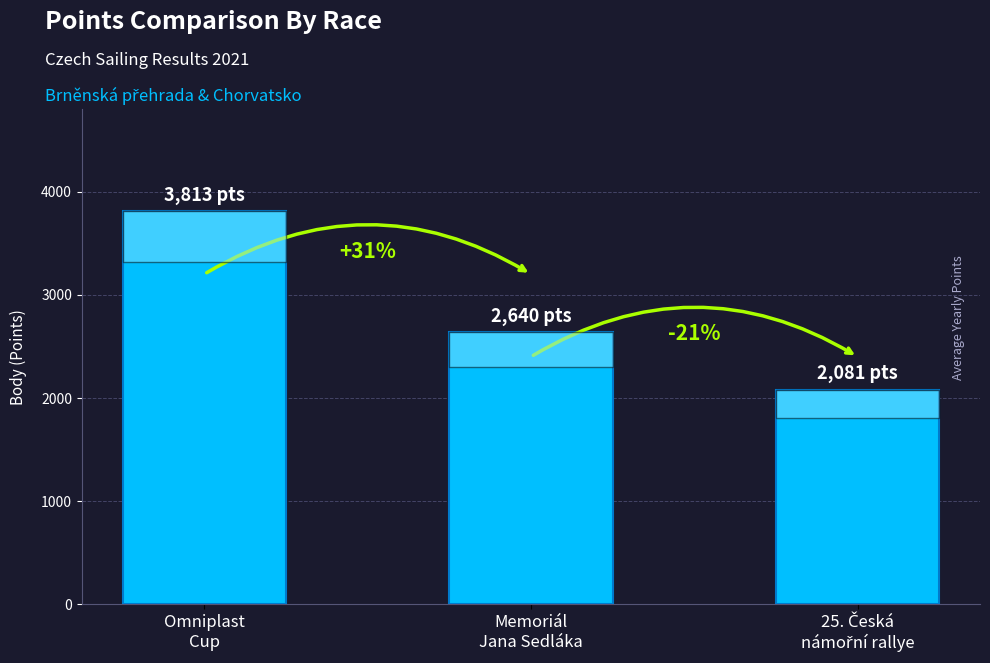

What is the sum of all values?

8534